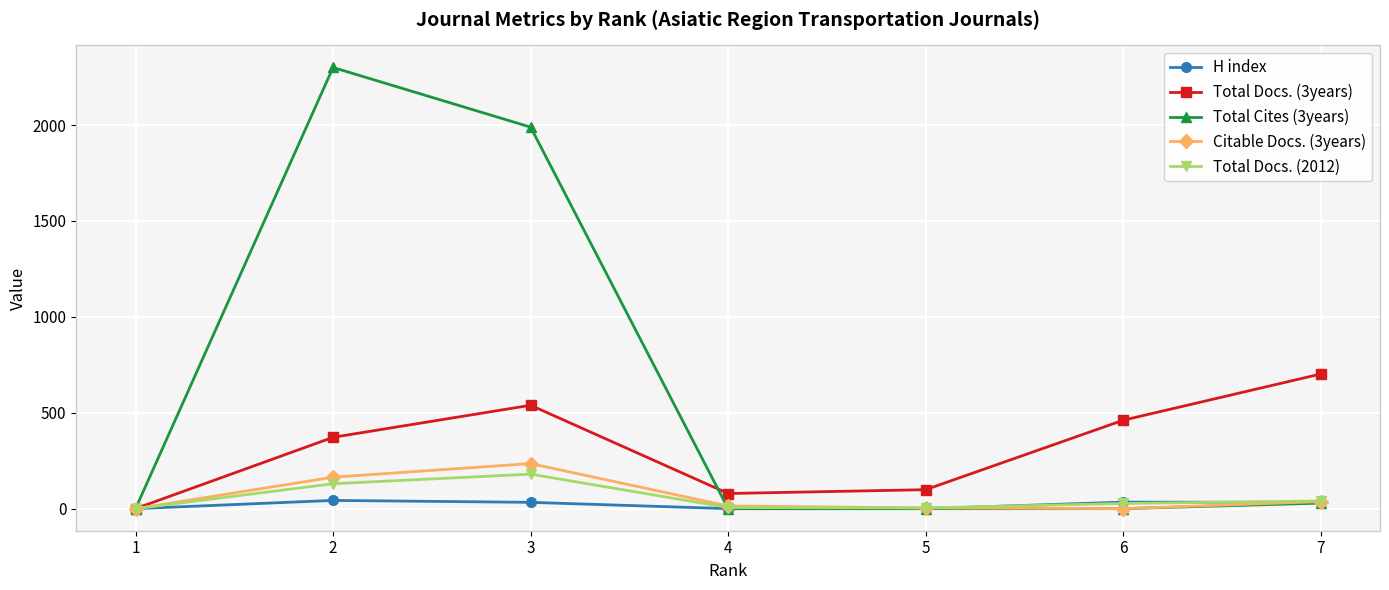

The value of Total Docs. (2012) at 1 is 0. True or false?

True